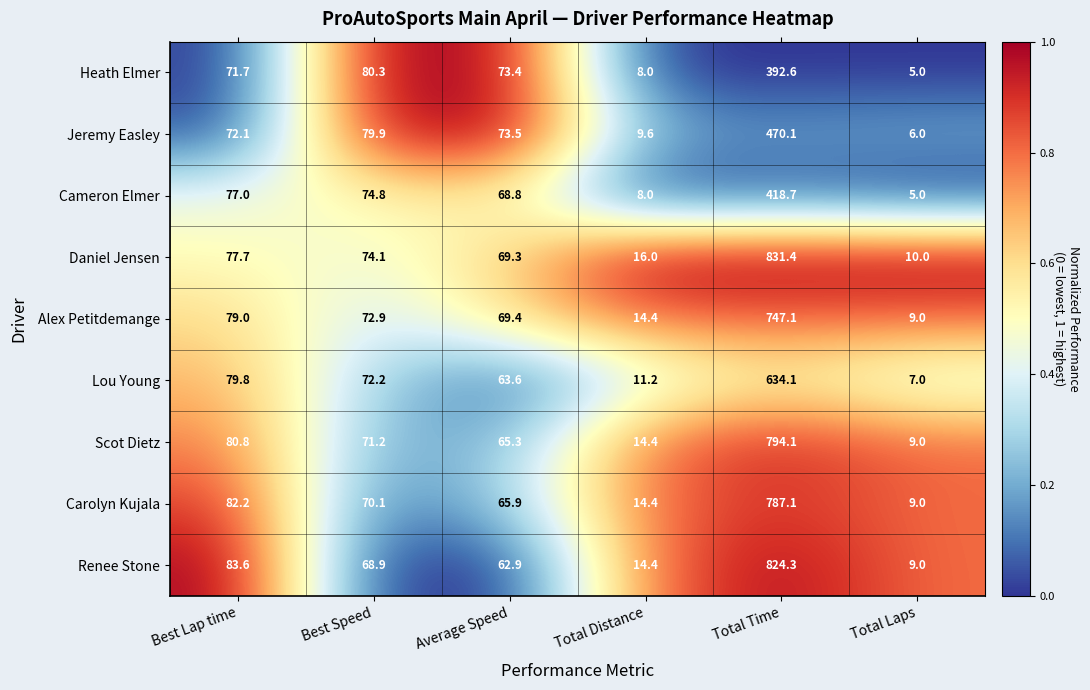

Is it true that Renee Stone equals 110.6 at Average Speed?

False